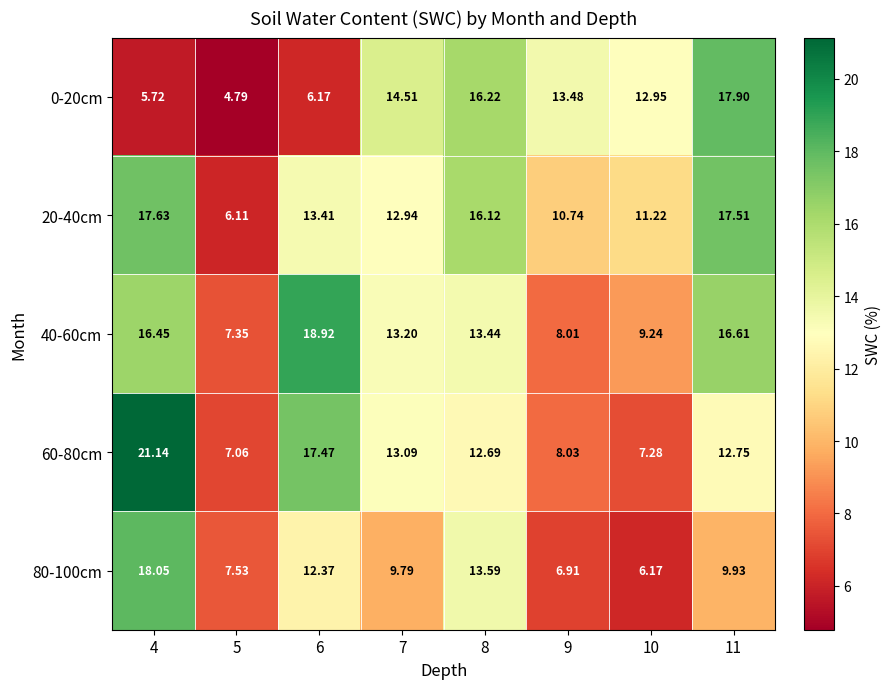

What is the total value across all series at 8?

72.1